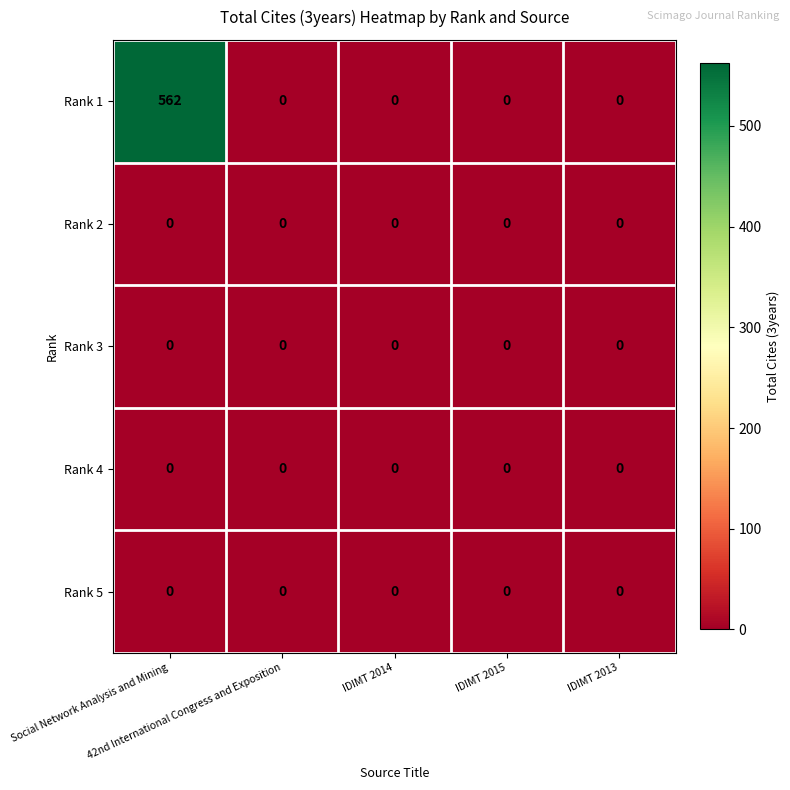

Which series has the largest range (max minus min)?

Rank 1